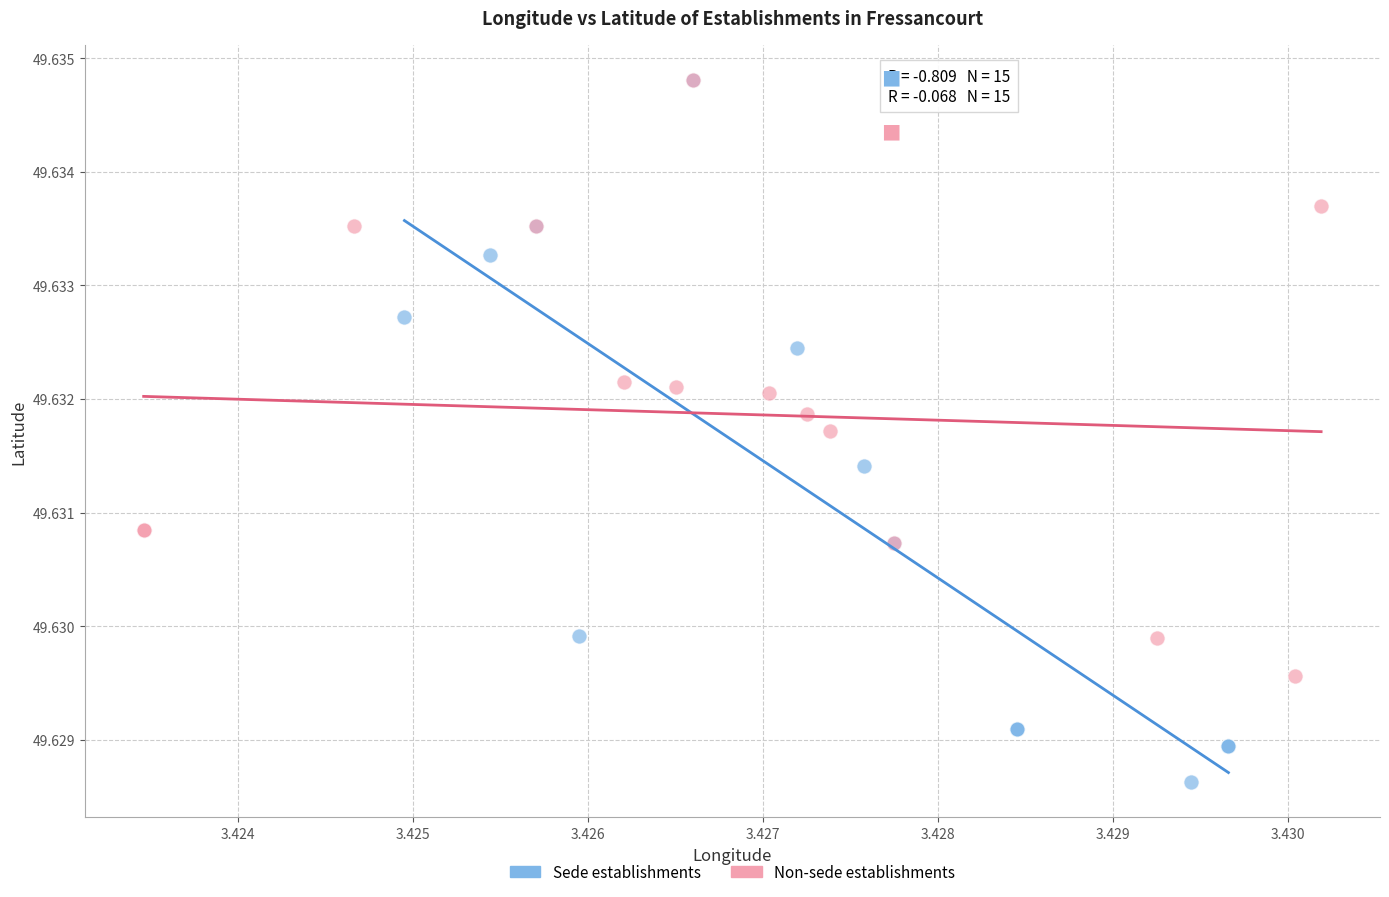

Which series has the largest Y range (max minus min)?

Sede establishments